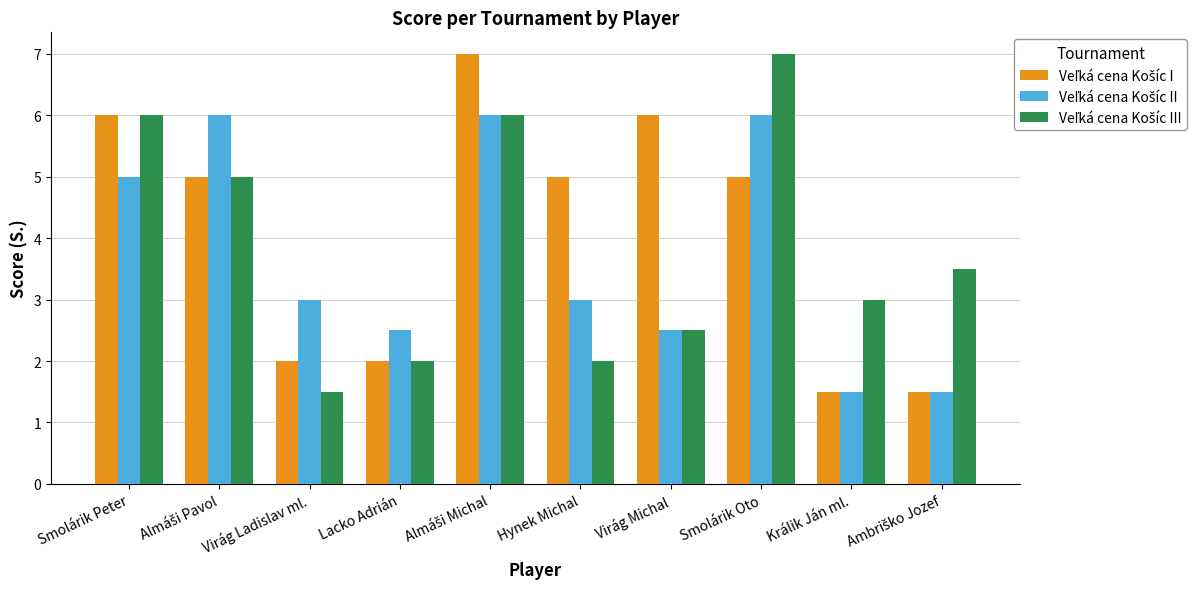

What is the maximum value shown in the chart?

7.0